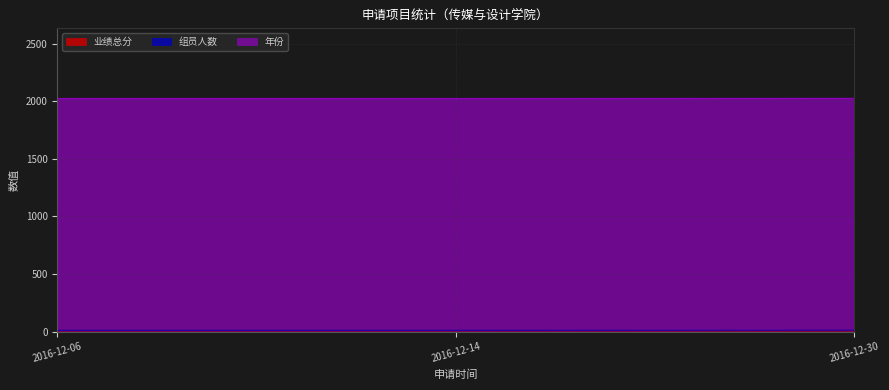

Does the chart display data point markers on the line(s)?

No